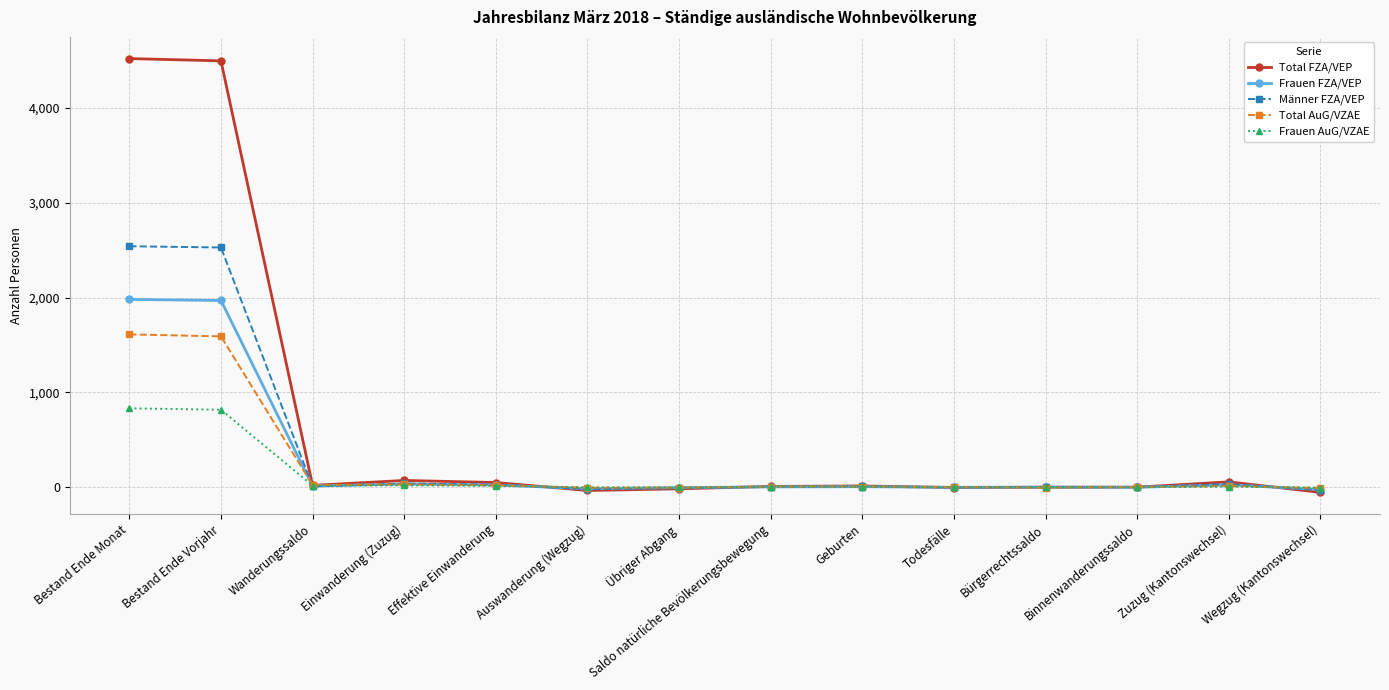

What is the value of the Männer FZA/VEP point at the 4th from the left?

38